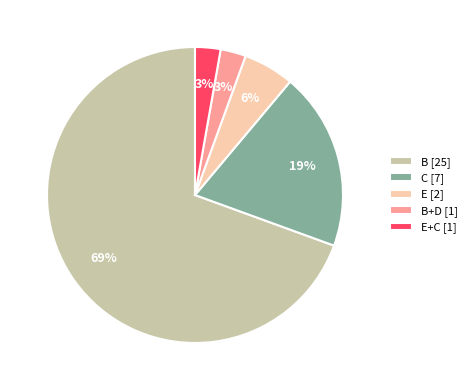

To the nearest percent, what percentage of the pie is E+C [1]?

3%